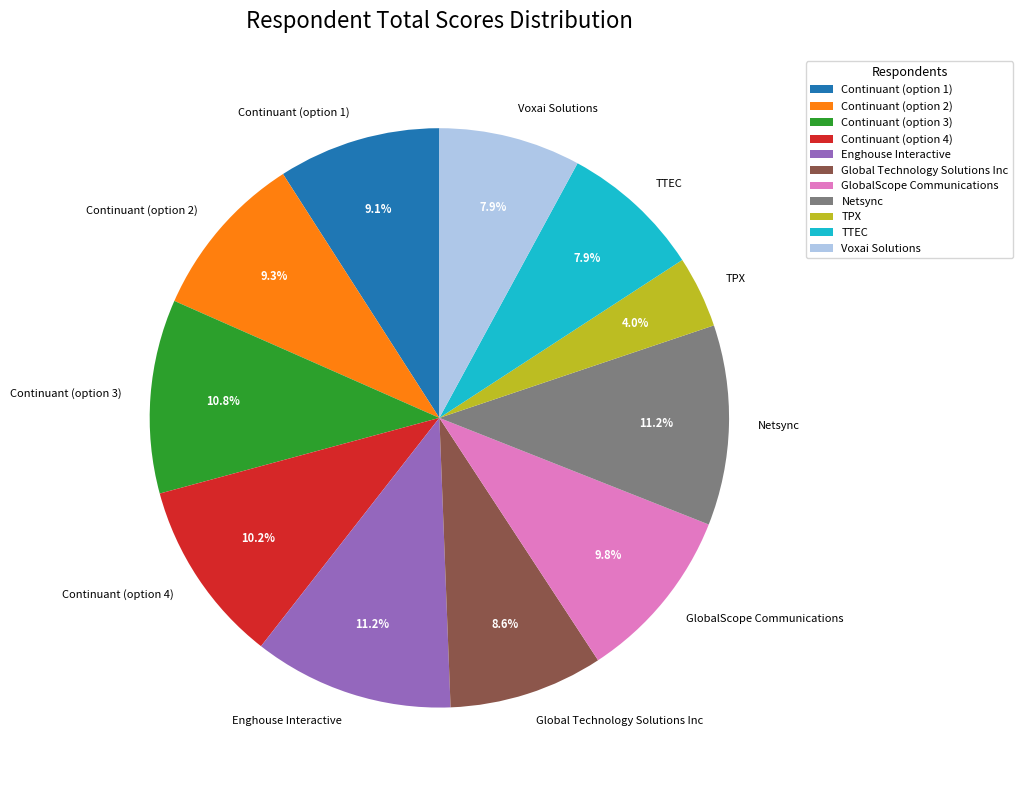

The TTEC slice represents 8% of the pie. True or false?

True